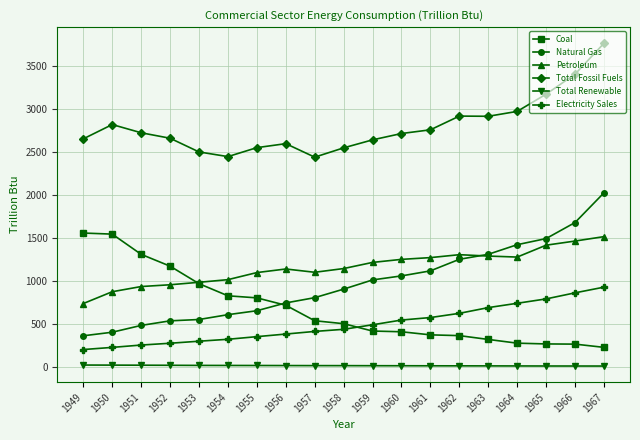

Where does the Petroleum series first go above 1141?

1958